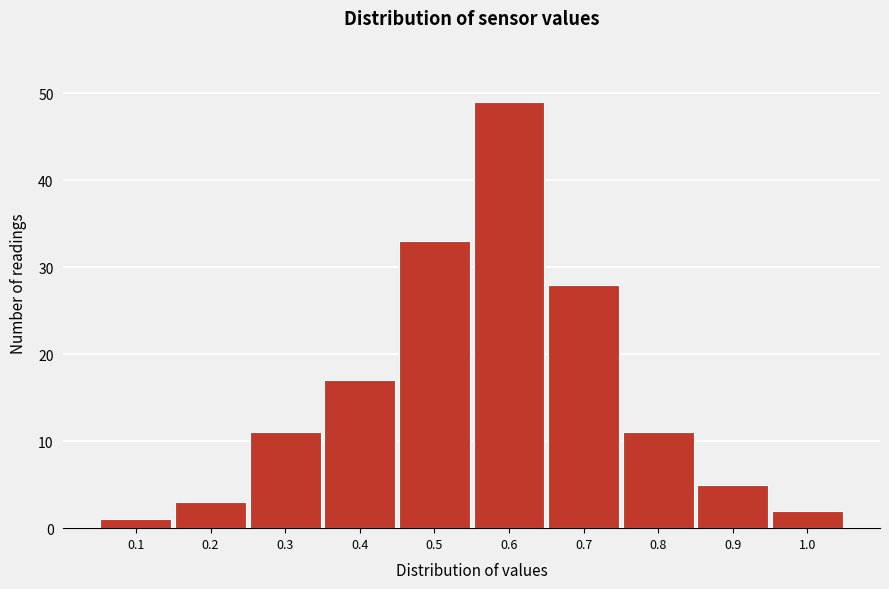

Reading left to right, list all the values displayed in this chart.

0.1=1	0.2=3	0.3=11	0.4=17	0.5=33	0.6=49	0.7=28	0.8=11	0.9=5	1.0=2